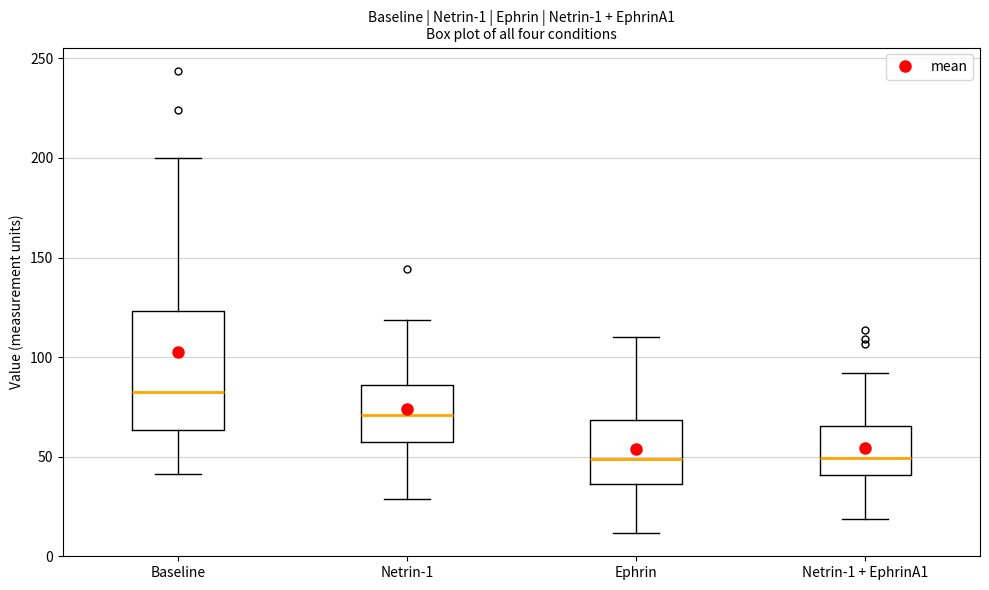

Reading left to right, read every box against the y-axis: the position of its median line, the range the box covers, and the ends of its whiskers. The values are not printed on the chart, so give them approximately, as read against the axis.

Baseline: median 80, box 65 to 125, whiskers 40 to 200
Netrin-1: median 70, box 60 to 85, whiskers 30 to 120
Ephrin: median 50, box 35 to 70, whiskers 10 to 110
Netrin-1 + EphrinA1: median 50, box 40 to 65, whiskers 20 to 90